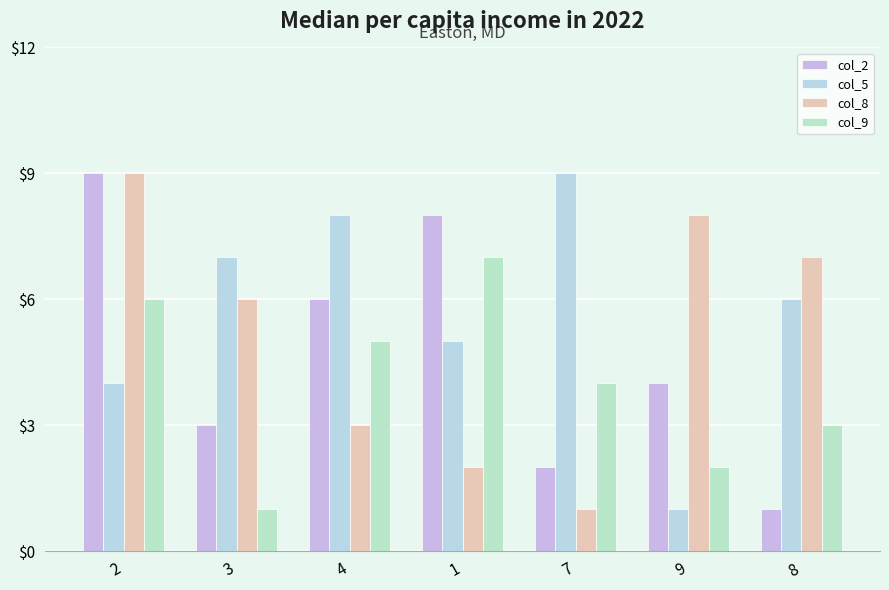

What is the difference between the col_2 values at 4 and 3?

3